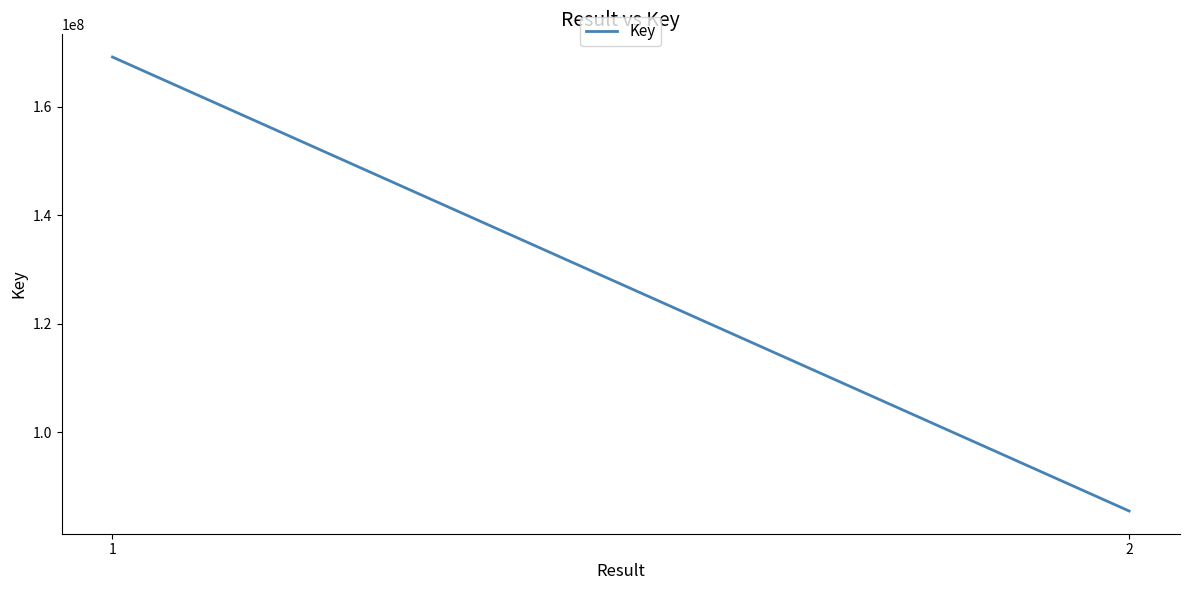

The value at 1 is 268549150. True or false?

False